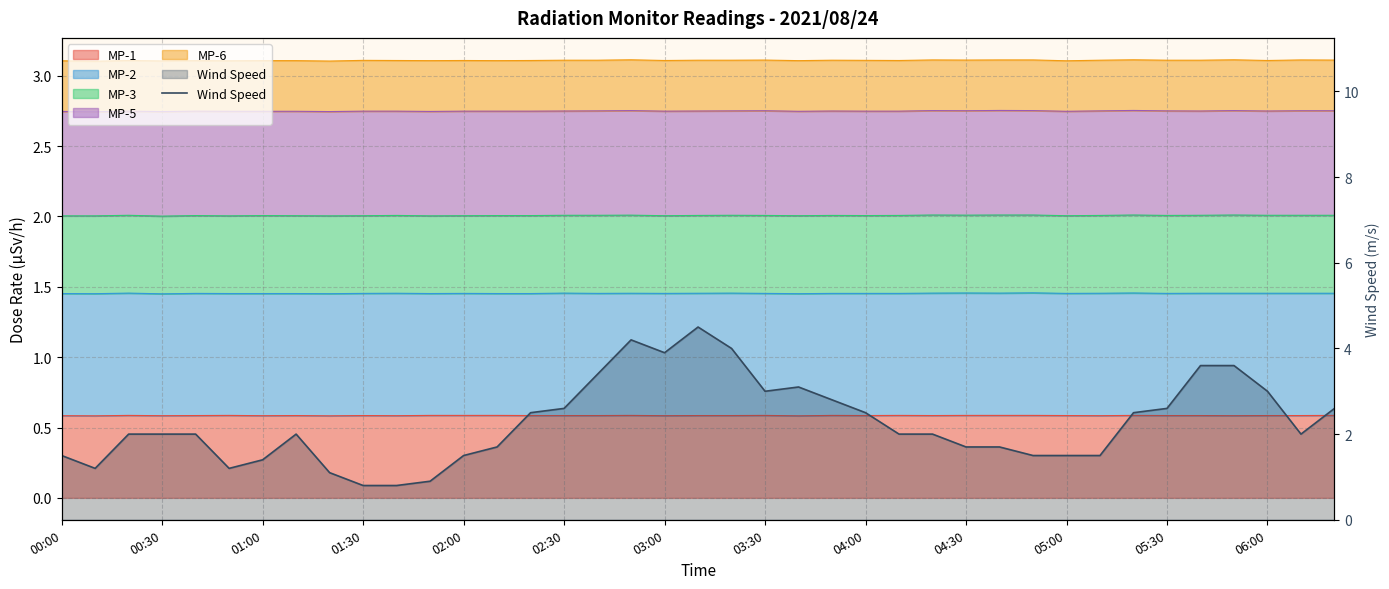

How many interior local peaks (higher than both neighbors) does the data have?

4